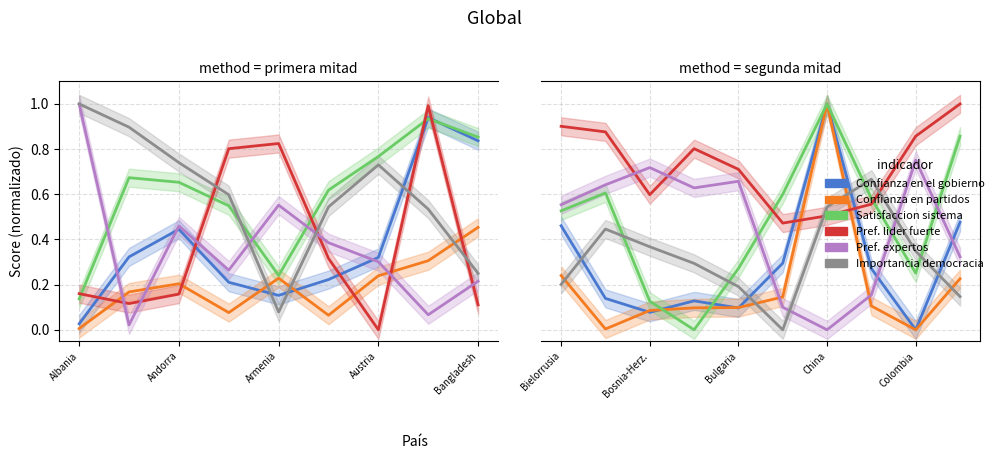

What position from the left is Bulgaria?

5